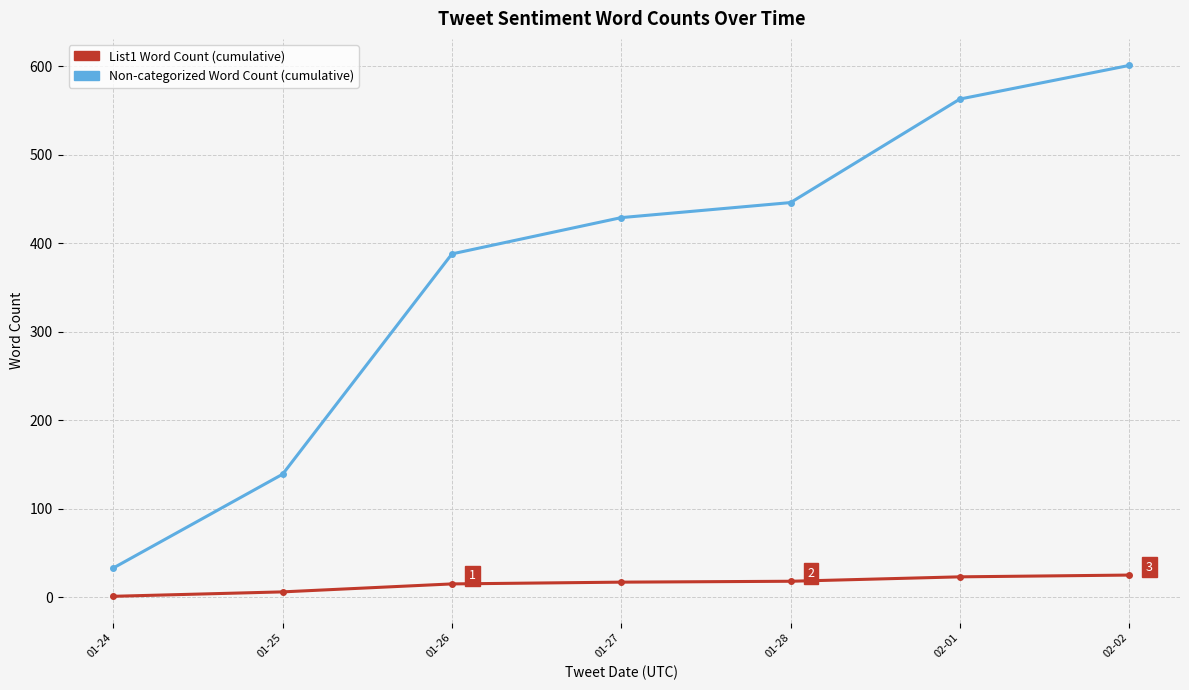

How many lines are shown in the chart?

2